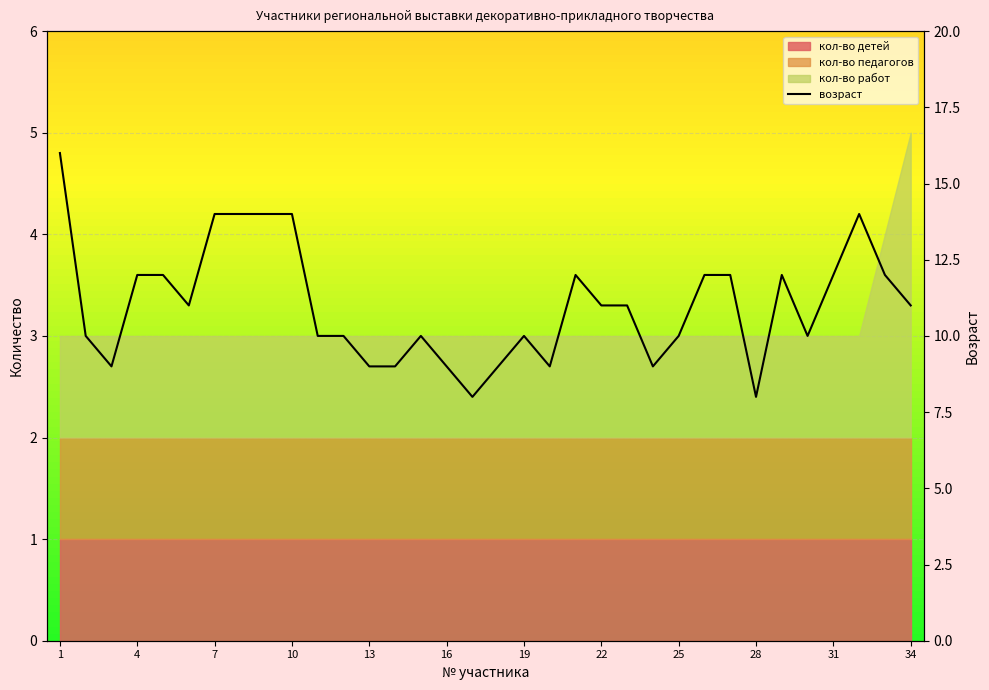

Does the chart display data point markers on the line(s)?

No